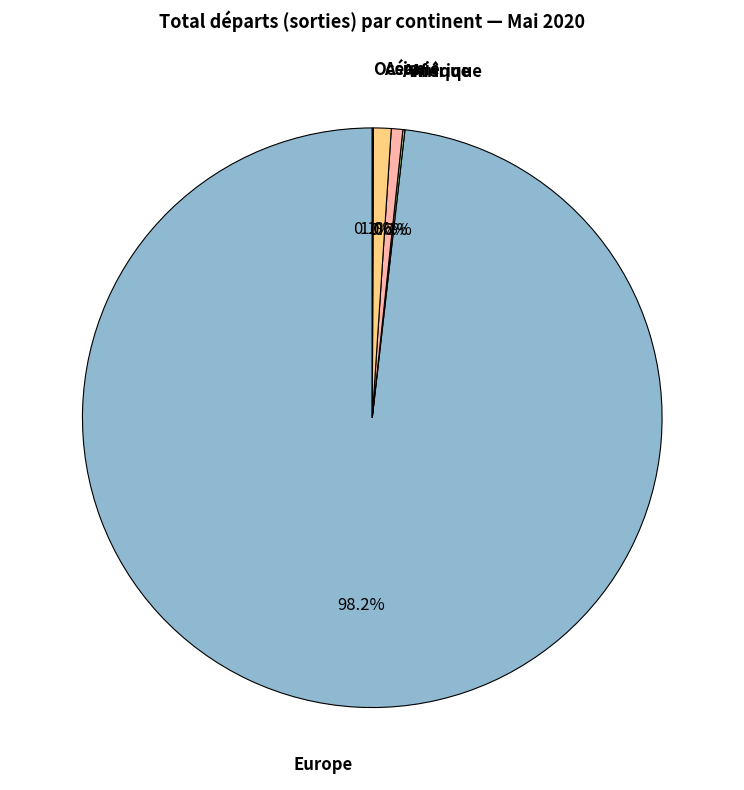

Is there any slice that represents more than half of the pie?

Yes